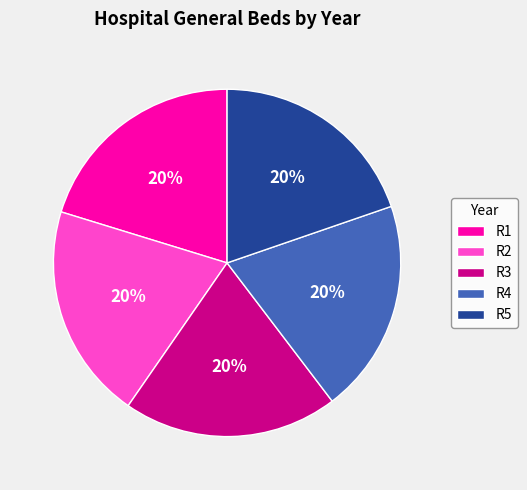

To the nearest percent, what is the average slice percentage?

20%